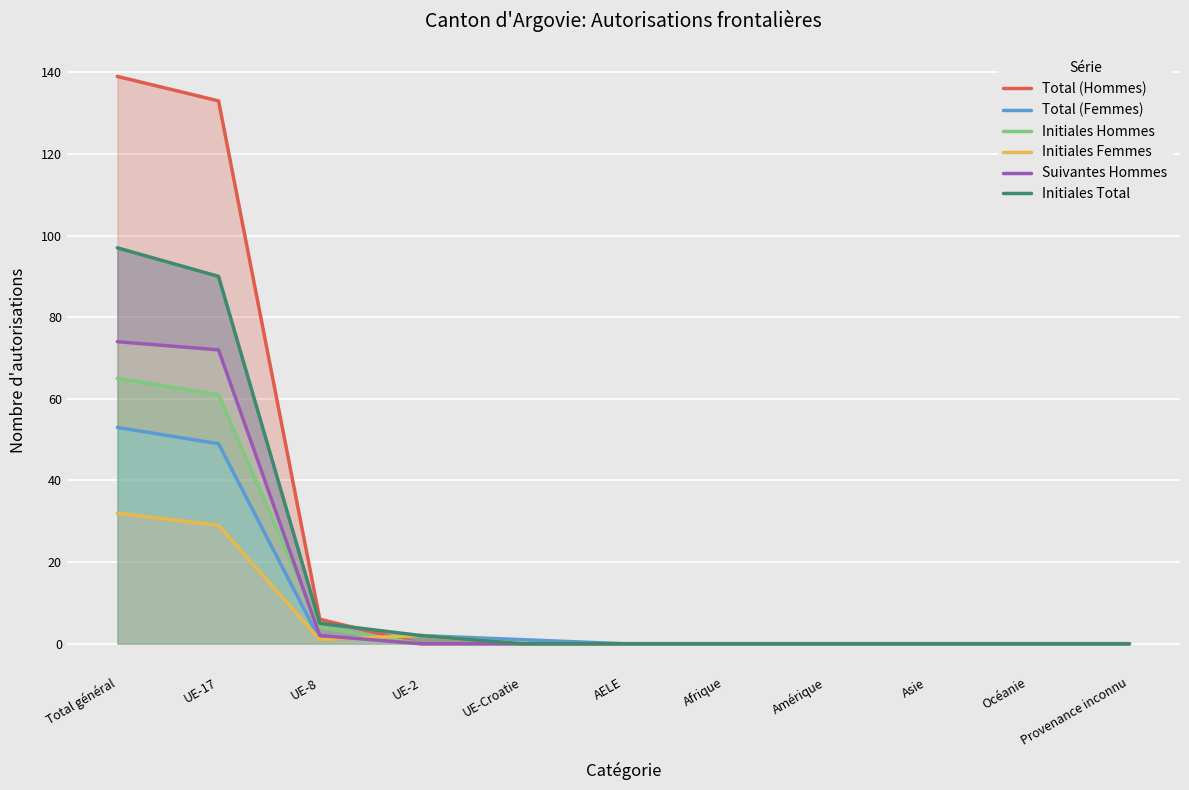

Between Amérique and Total général, which is larger?

Total général